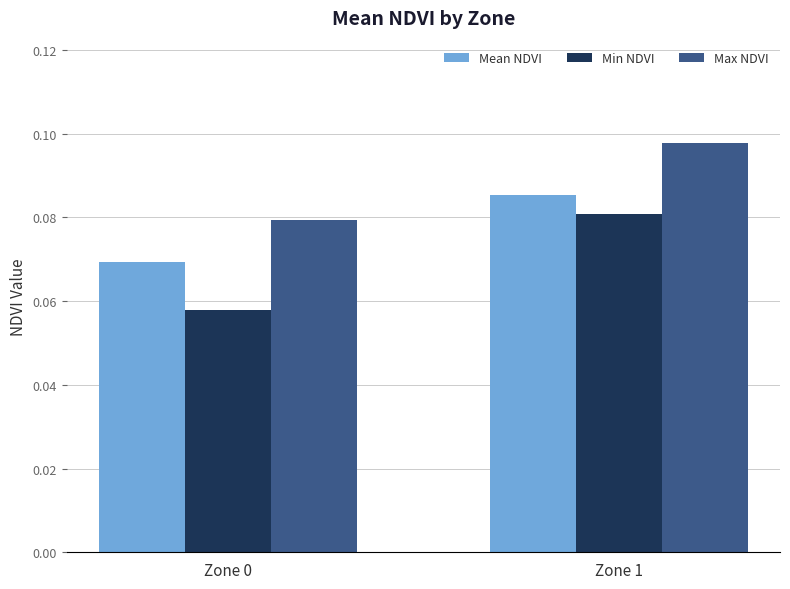

Are the bars grouped side by side (vs. stacked)?

Yes